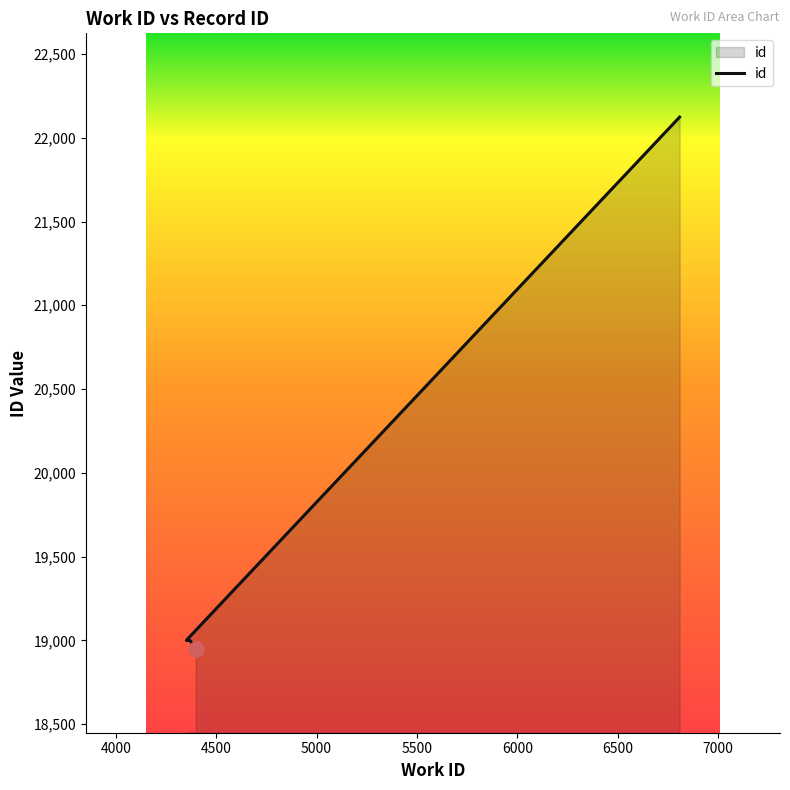

Which has a higher value, 4370 or 4398?

4370